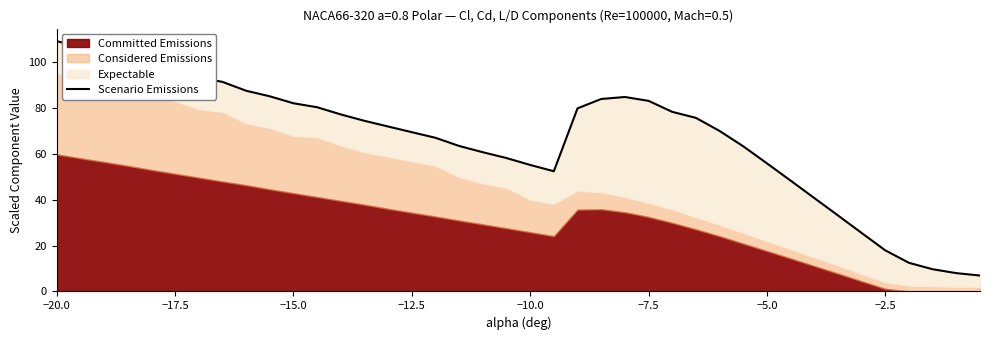

At which category does the chart reach its peak across all series?

−20.0